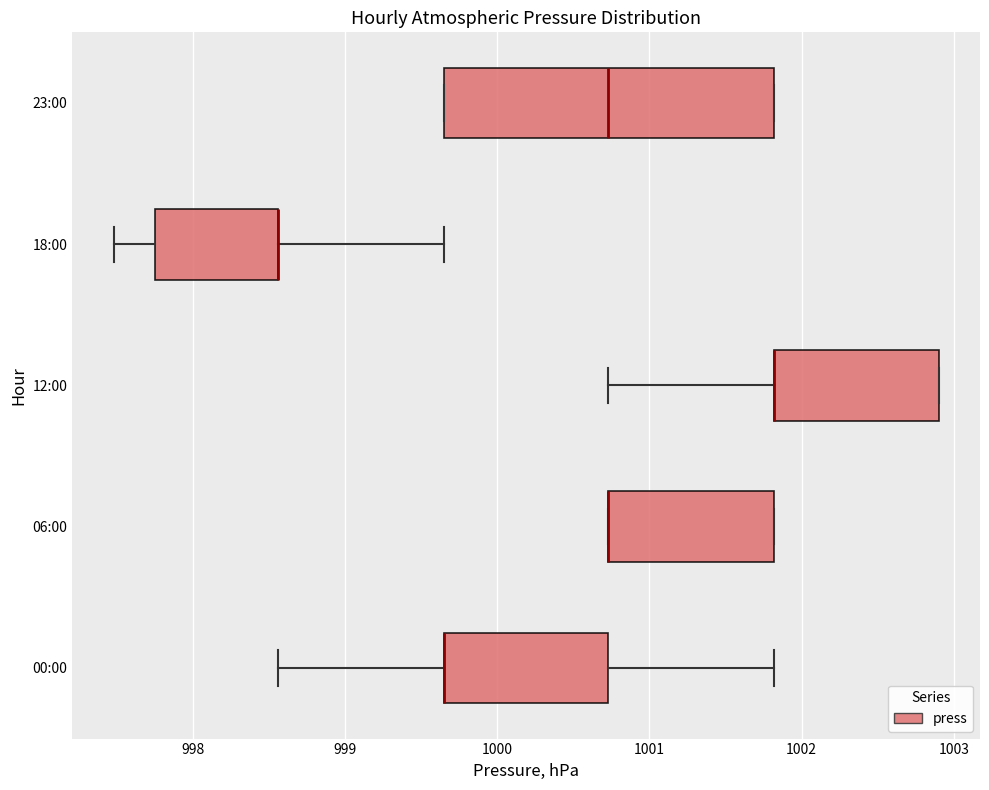

Reading bottom to top, transcribe this box plot: for each box, give where its median line is, the range the box spans, and where its two whiskers end, as read against the x-axis. The values are not printed on the chart, so give them approximately, as read against the axis.

00:00: median 999.7 (drawn on the box's left edge), box 999.7 to 1000.7, whiskers 998.6 to 1001.8
06:00: median 1000.7 (drawn on the box's left edge), box 1000.7 to 1001.8, whiskers 1000.7 to 1001.8
12:00: median 1001.8 (drawn on the box's left edge), box 1001.8 to 1002.9, whiskers 1000.7 to 1002.9
18:00: median 998.6 (drawn on the box's right edge), box 997.8 to 998.6, whiskers 997.5 to 999.7
23:00: median 1000.7, box 999.7 to 1001.8, whiskers 999.7 to 1001.8